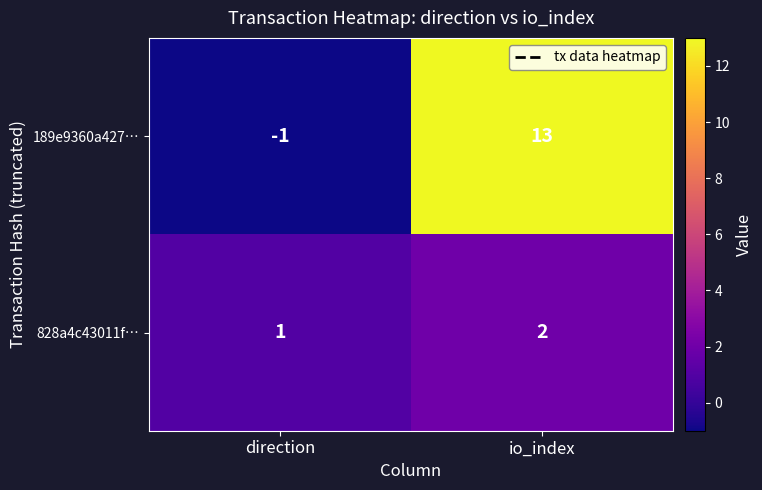

What is the sum of the 828a4c43011f… values at io_index and direction?

3